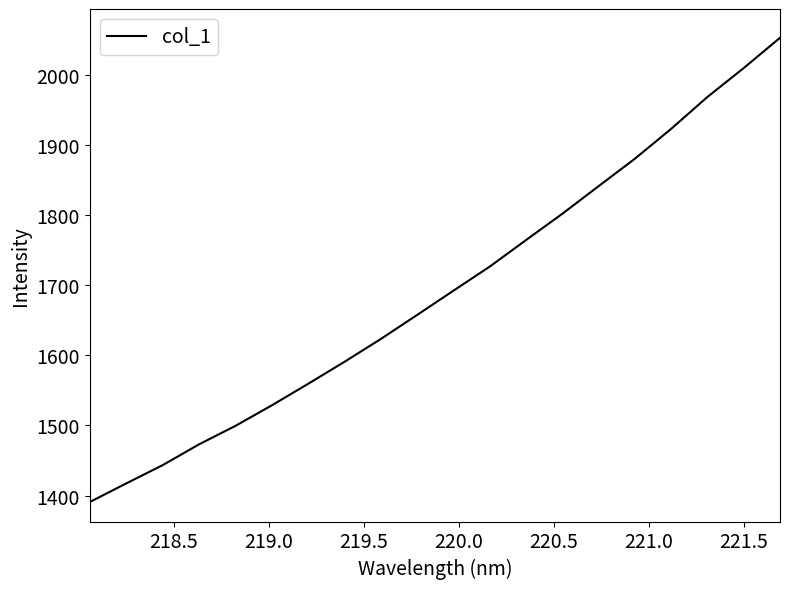

What is the maximum value shown in the chart?

2052.7